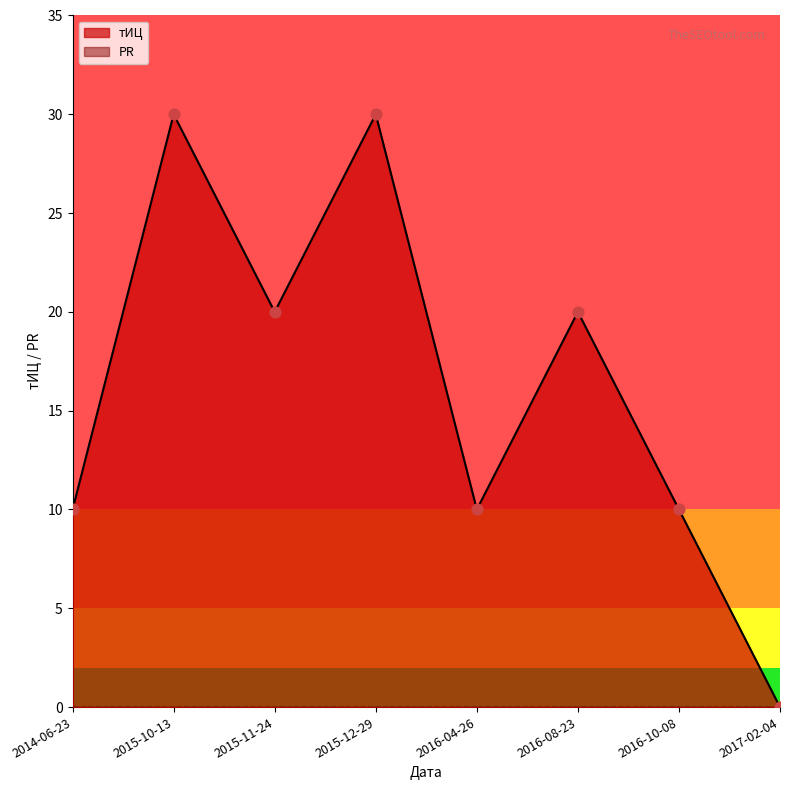

Between 2015-12-29 and 2015-10-13, which is larger?

2015-12-29